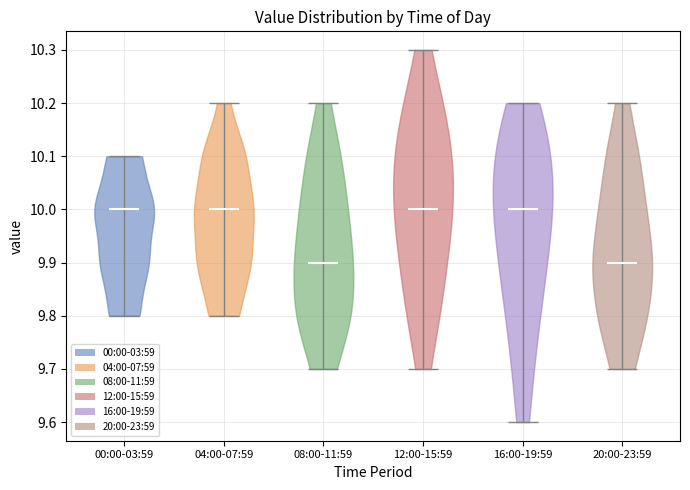

What is the lowest point the violin for 12:00-15:59 reaches on the y-axis? The values are not printed on the chart, so give them approximately, as read against the axis.

9.7